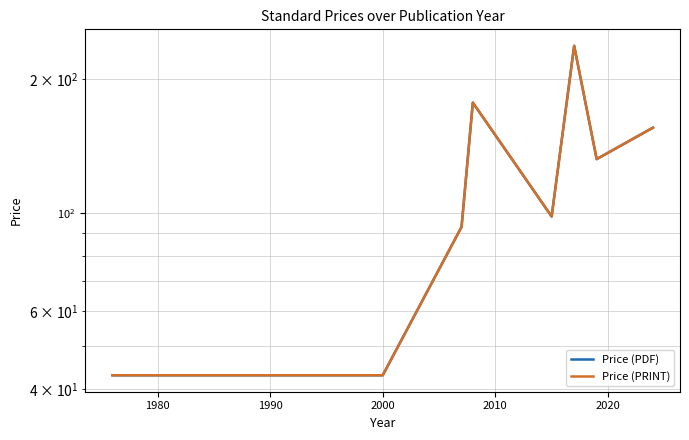

What is the sum of all Price (PRINT) values?

1064.9